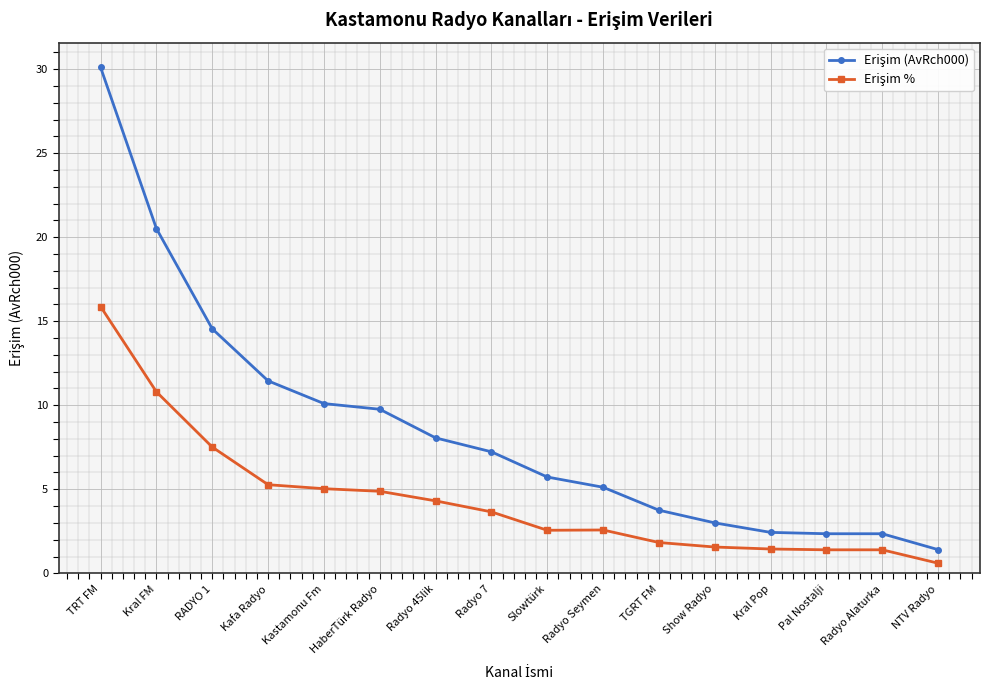

How many lines are shown in the chart?

2